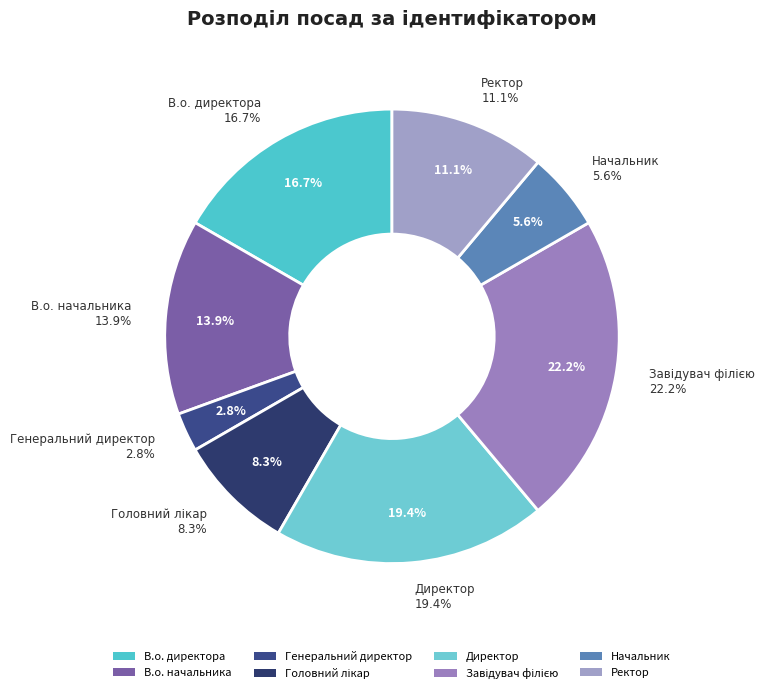

How many segments does this pie chart have?

8